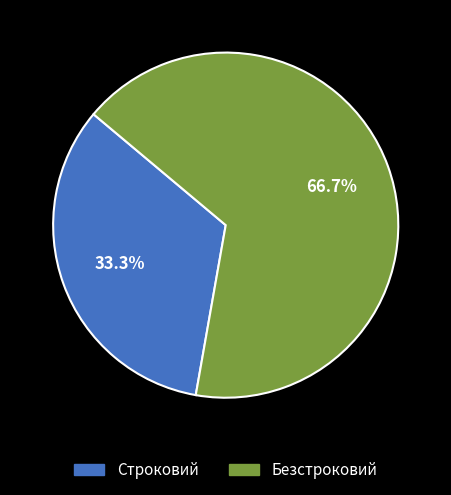

To the nearest percent, what is the combined percentage of Безстроковий and Строковий?

100%